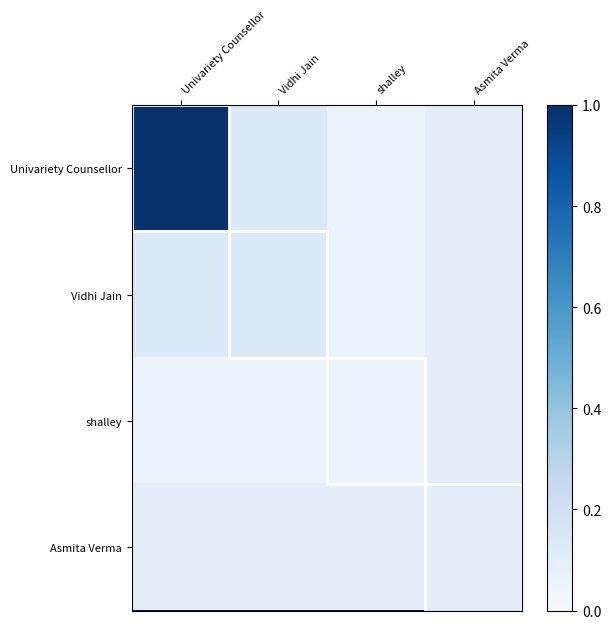

Rank the series at Vidhi Jain from highest to lowest value.

Univariety Counsellor, Vidhi Jain, Asmita Verma, shalley